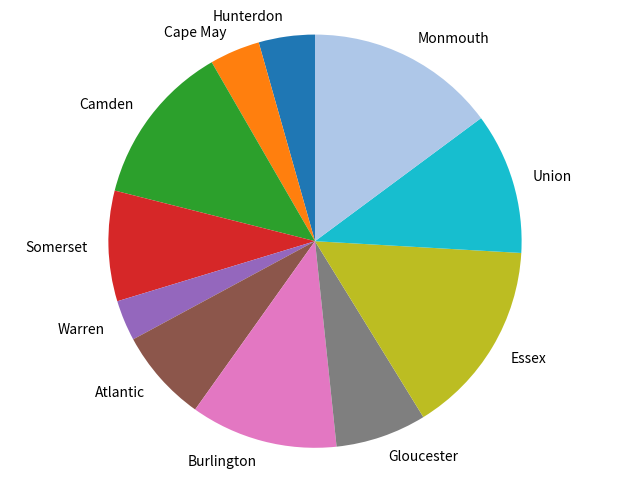

Count the number of slices in the pie.

11